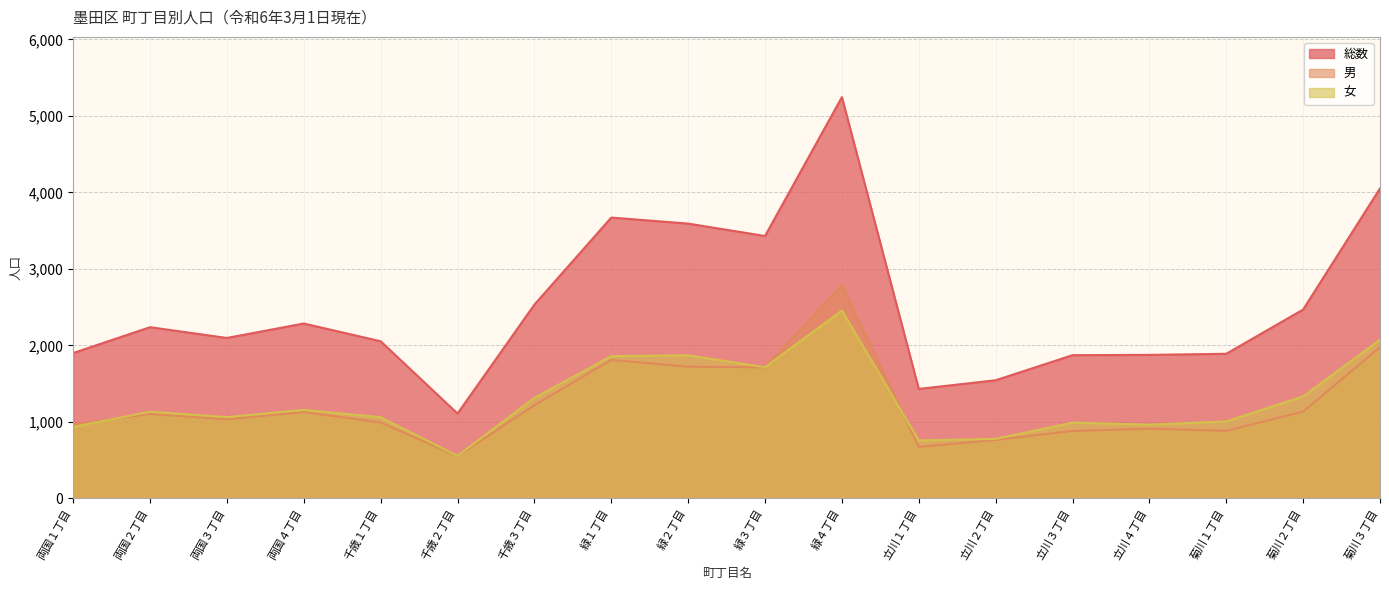

At which label is 総数 closest to 3178?

緑３丁目